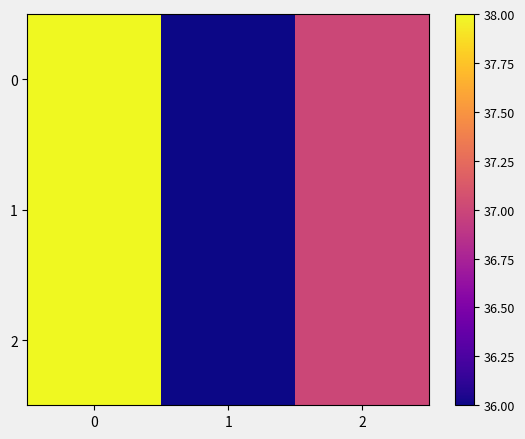

Reading left to right, extract all data points from this chart.

0: 0=38	1=36	2=37
1: 0=38	1=36	2=37
2: 0=38	1=36	2=37